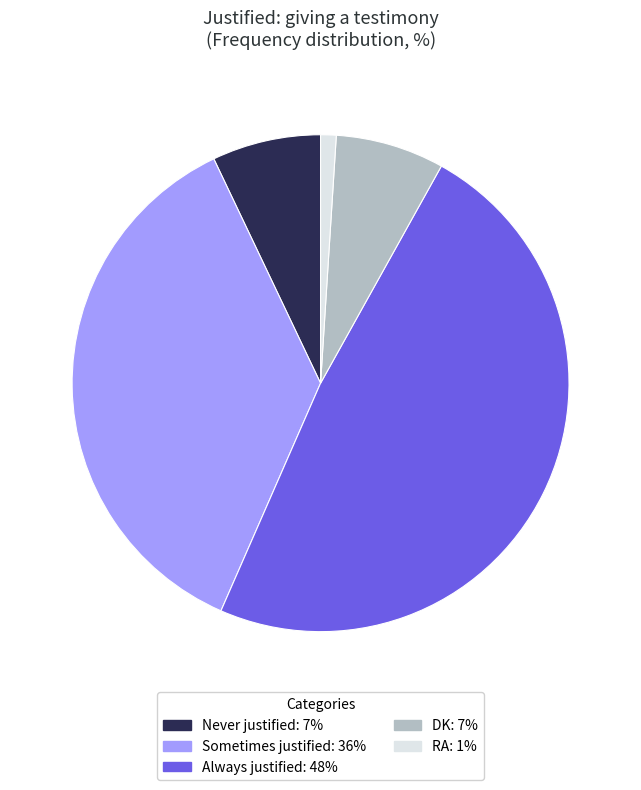

What is the ratio of the value at Sometimes justified to the value at Never justified?

5.1